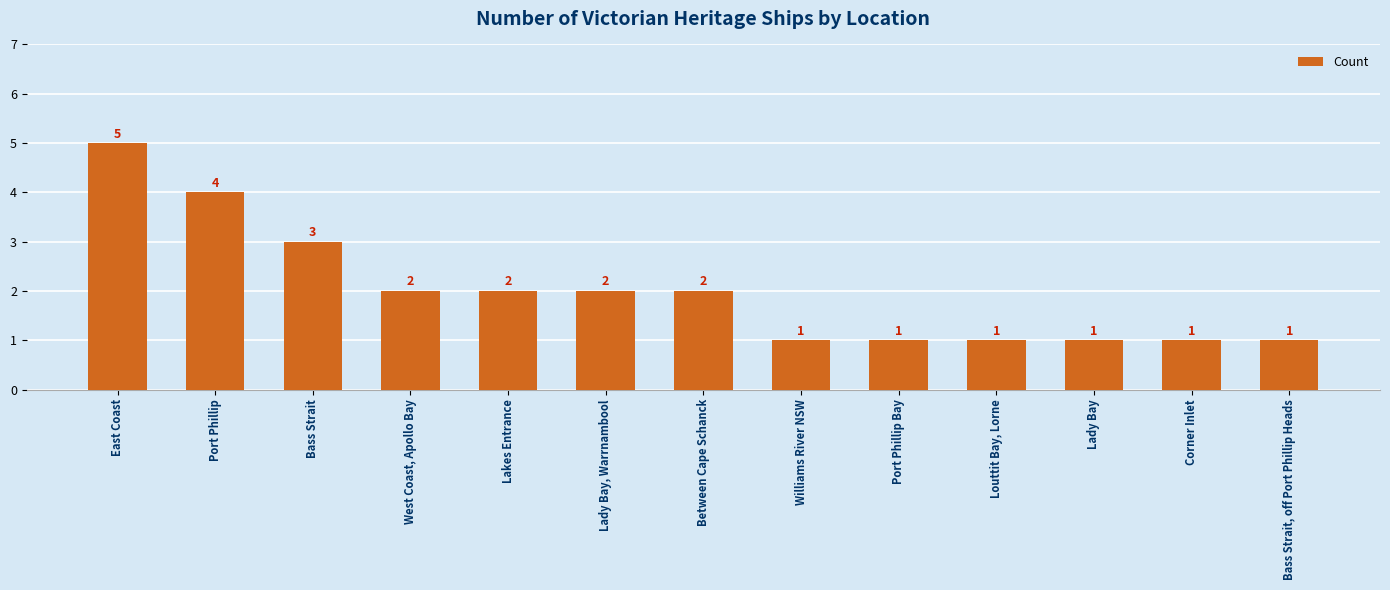

What is the change in value from East Coast to Bass Strait, off Port Phillip Heads?

-4